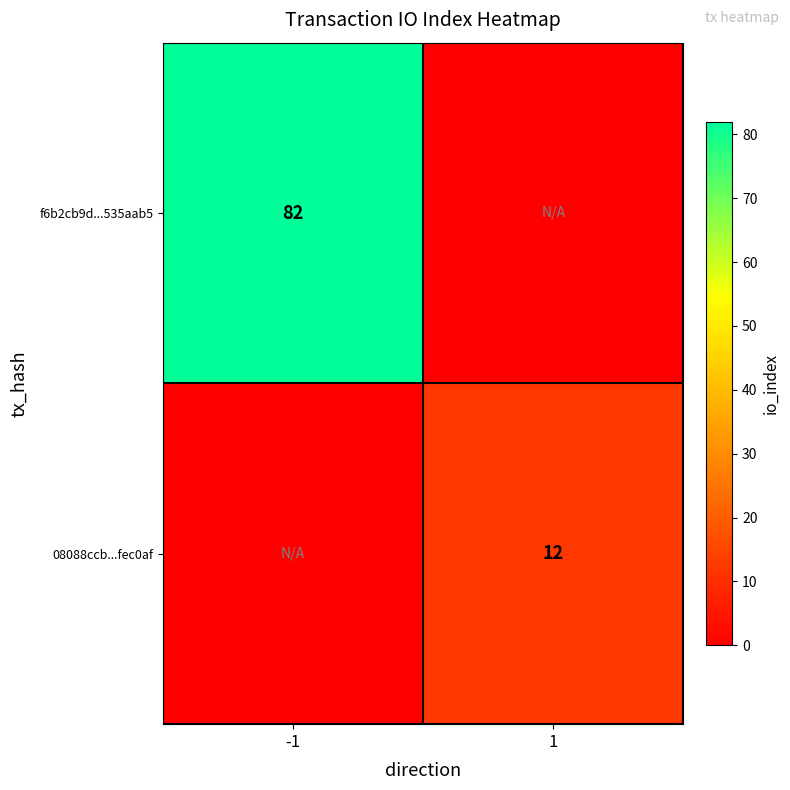

True or false: 08088ccb...fec0af has a value of 12 at 1.

True